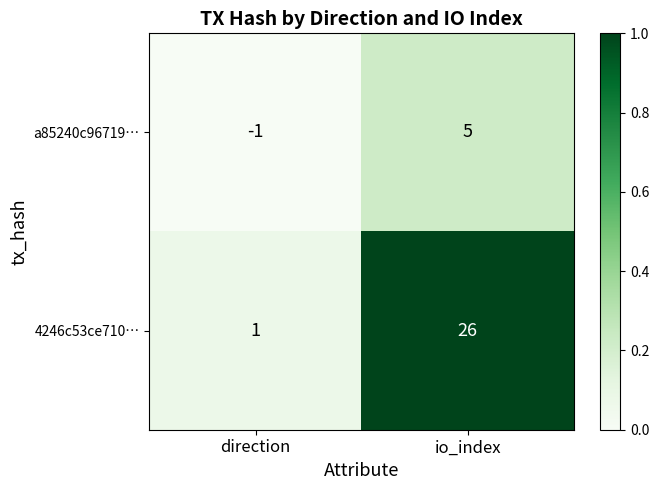

Which label corresponds to the smallest value in the chart?

direction